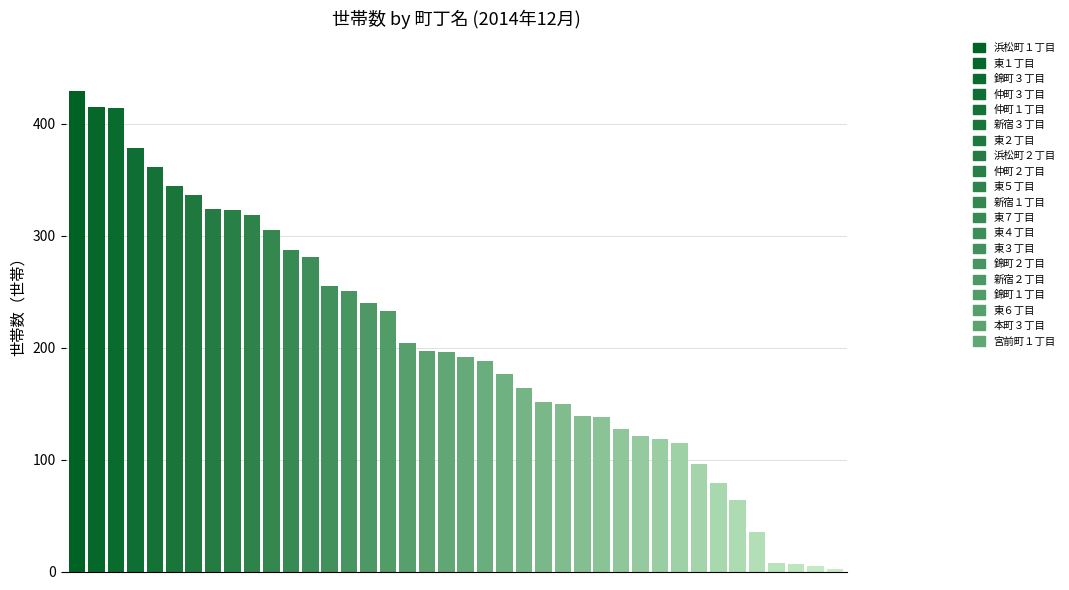

The chart shows a value of 285 at 東１丁目. True or false?

False